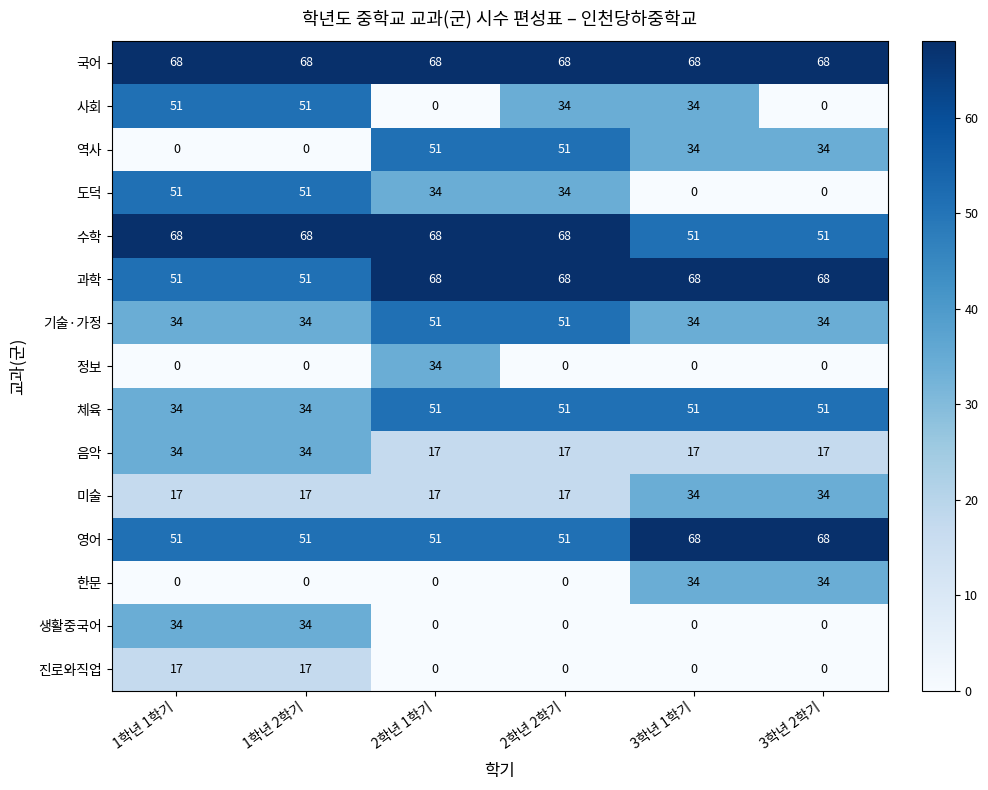

What is the spread (max minus min) of values at 1학년 2학기?

68